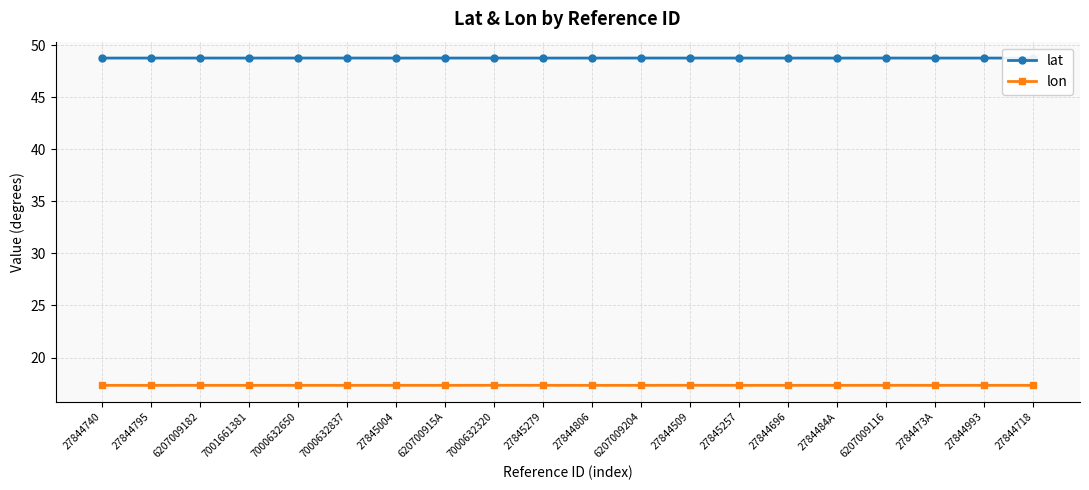

Rank the series by their maximum value, from lowest to highest.

lon, lat